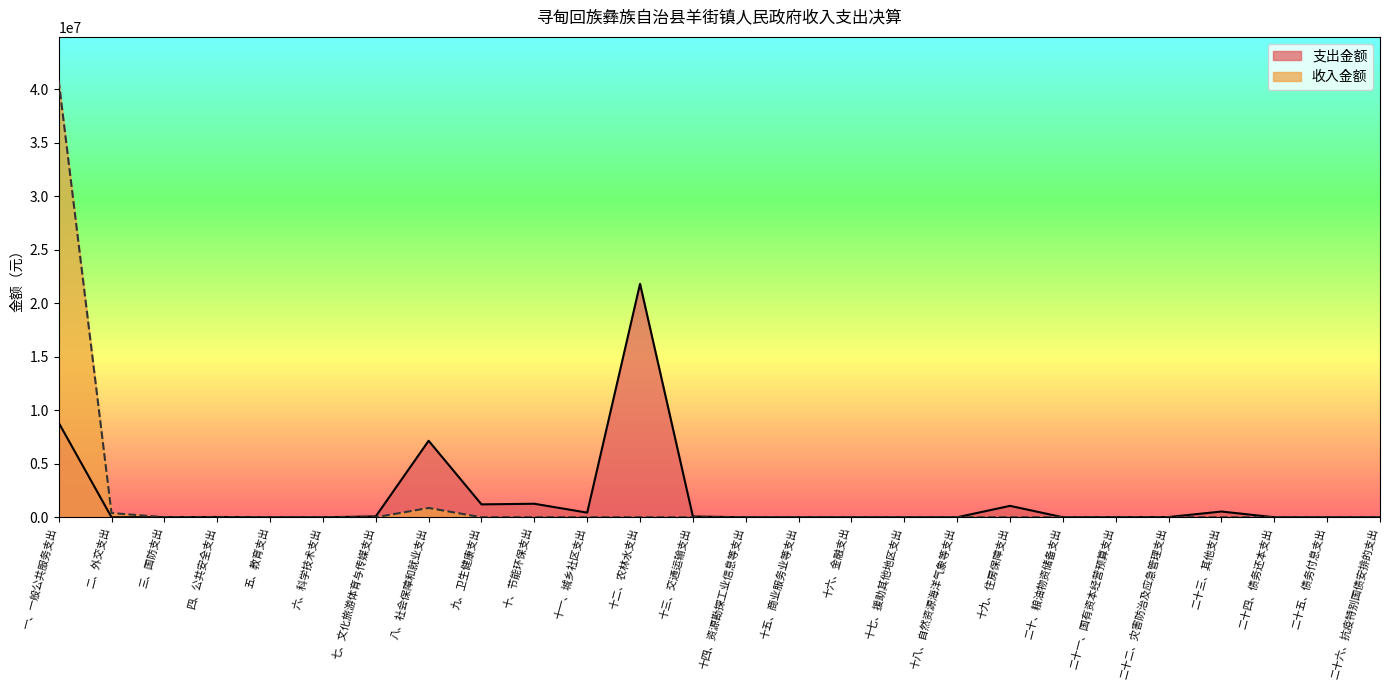

What is the sum of all 支出金额 values?

42533432.7